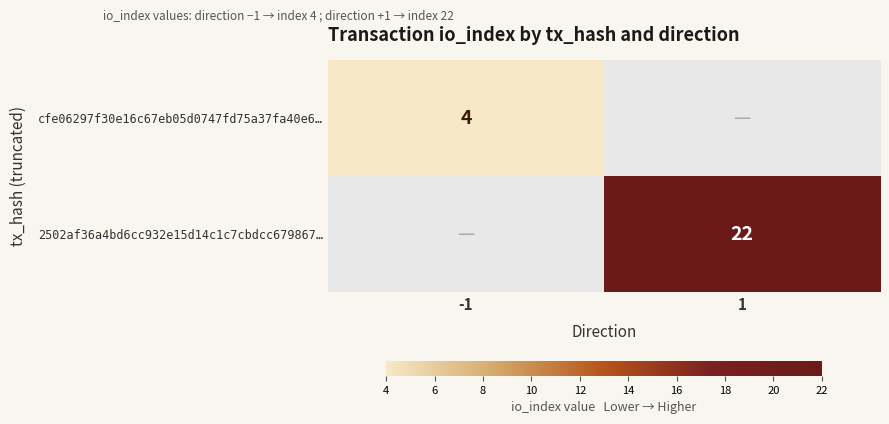

The 2502af36a4bd6cc932e15d14c1c7cbdcc679867… series shows 22 at 1. True or false?

True